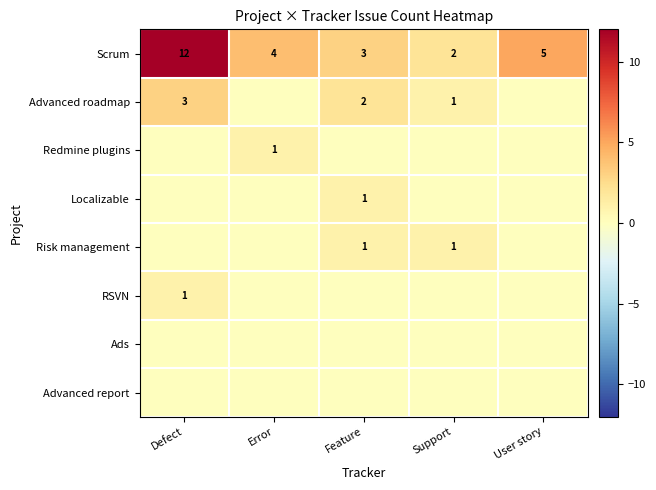

What is the greatest value displayed?

12